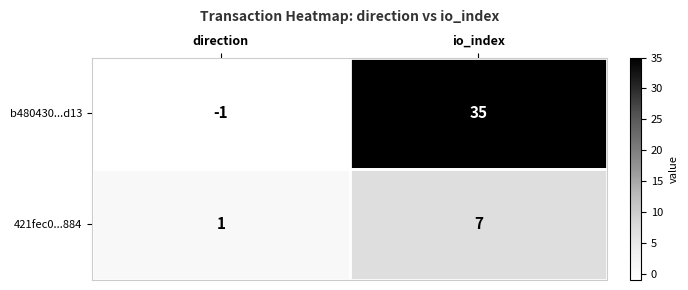

What is the difference between the 421fec0...884 values at io_index and direction?

6